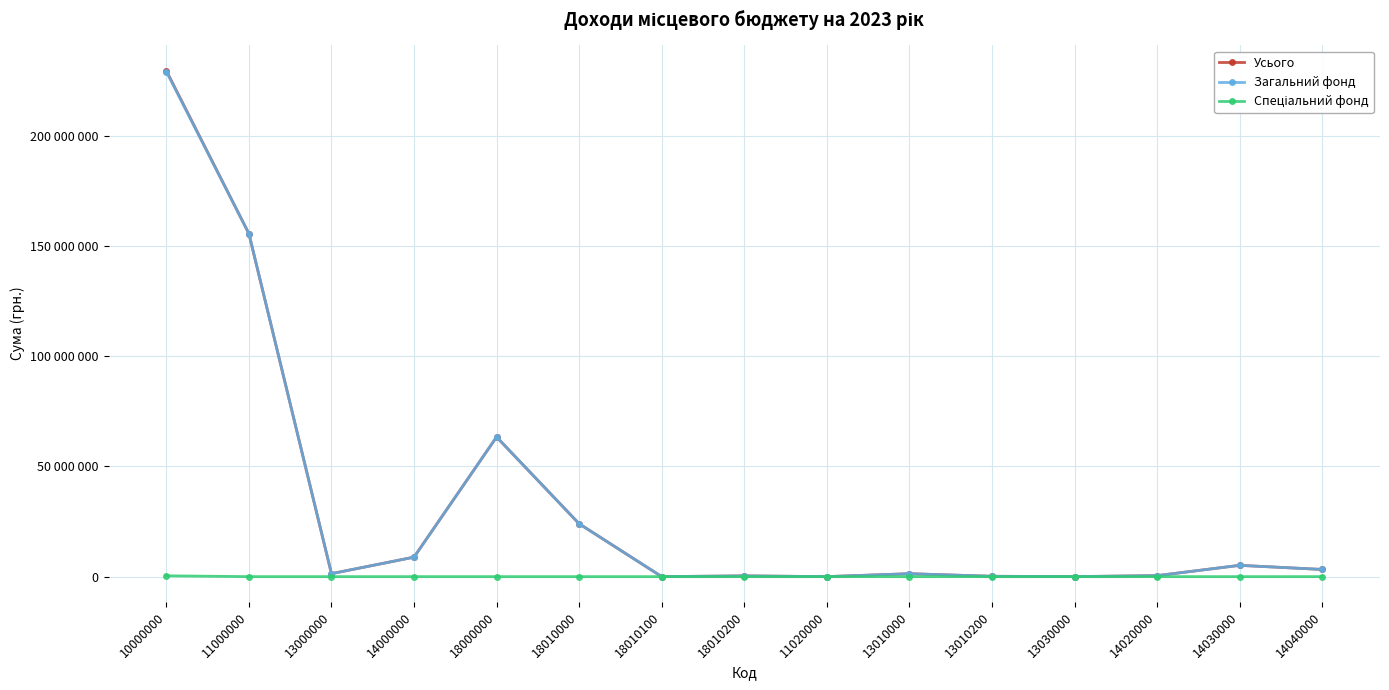

Is this an area chart (filled region under the line)?

No